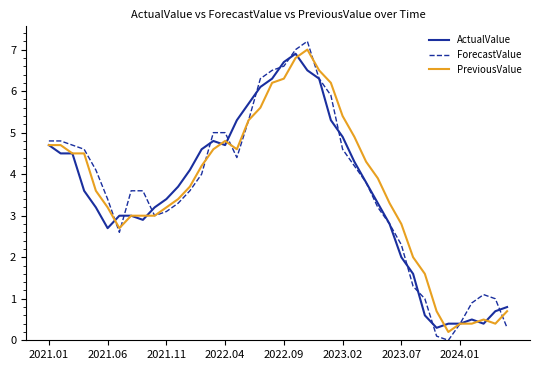

Which series has the largest range (max minus min)?

ForecastValue